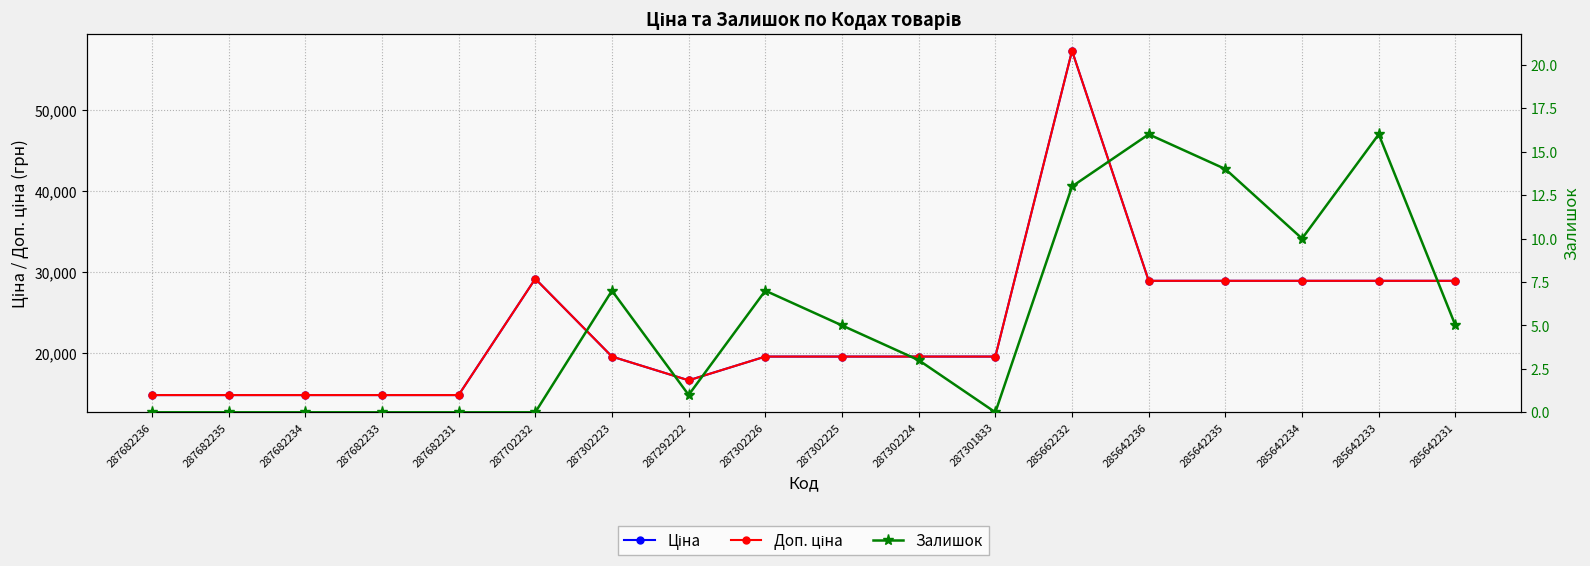

True or false: Ціна and Доп. ціна intersect in this chart.

False